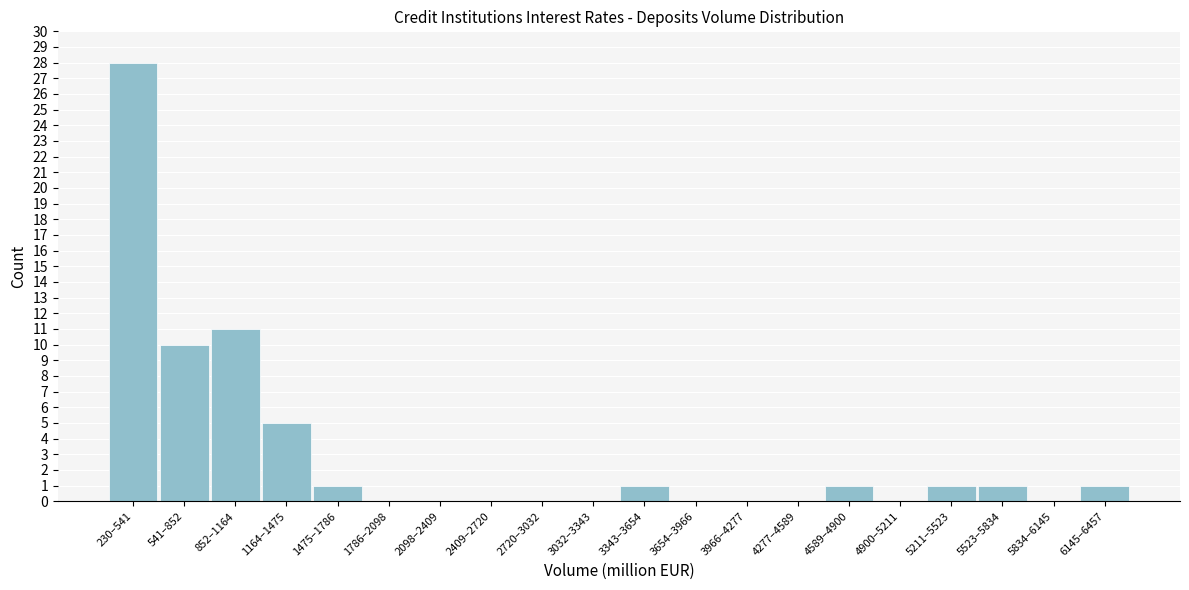

Reading right to left, list all the values displayed in this chart.

6145–6457=1	5834–6145=0	5523–5834=1	5211–5523=1	4900–5211=0	4589–4900=1	4277–4589=0	3966–4277=0	3654–3966=0	3343–3654=1	3032–3343=0	2720–3032=0	2409–2720=0	2098–2409=0	1786–2098=0	1475–1786=1	1164–1475=5	852–1164=11	541–852=10	230–541=28